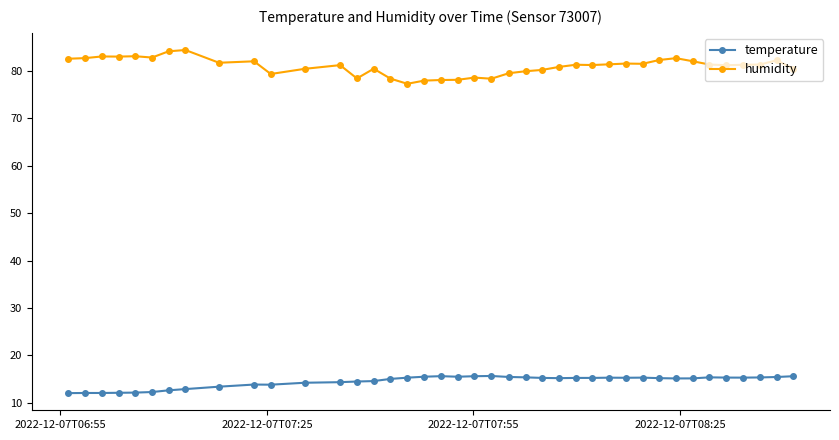

True or false: temperature has more than 0 points higher than both neighbors.

True